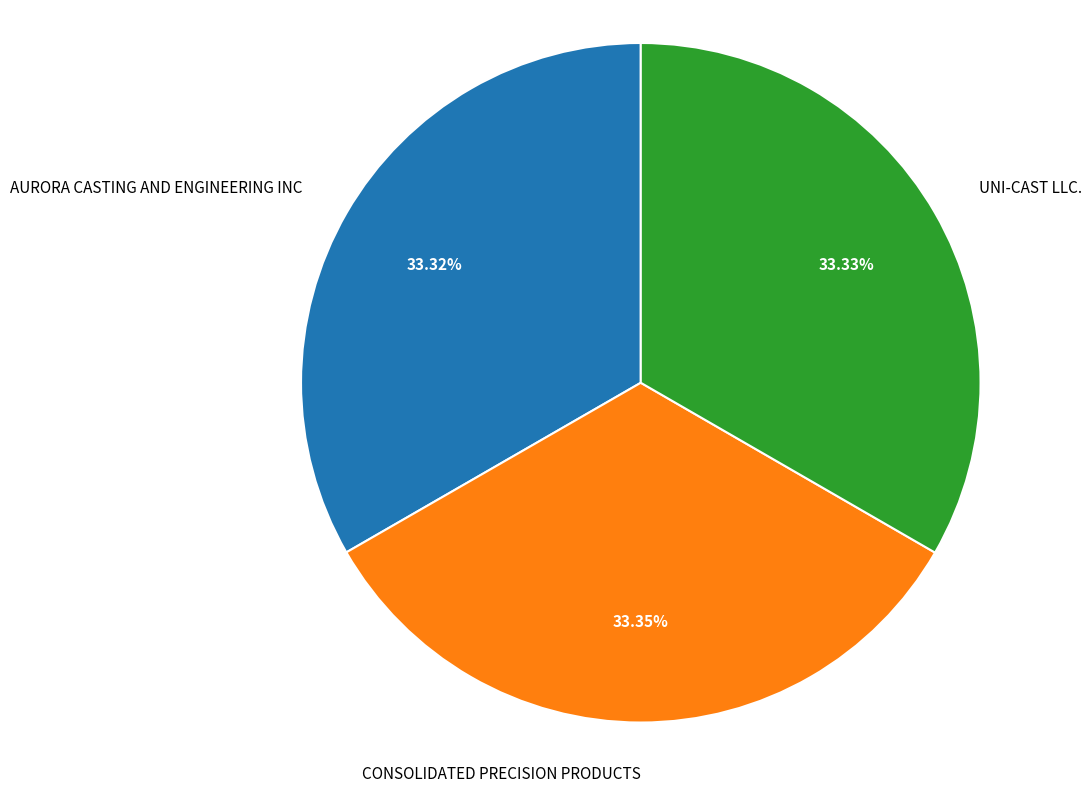

Is it true that AURORA CASTING AND ENGINEERING INC is 33% of the pie?

True